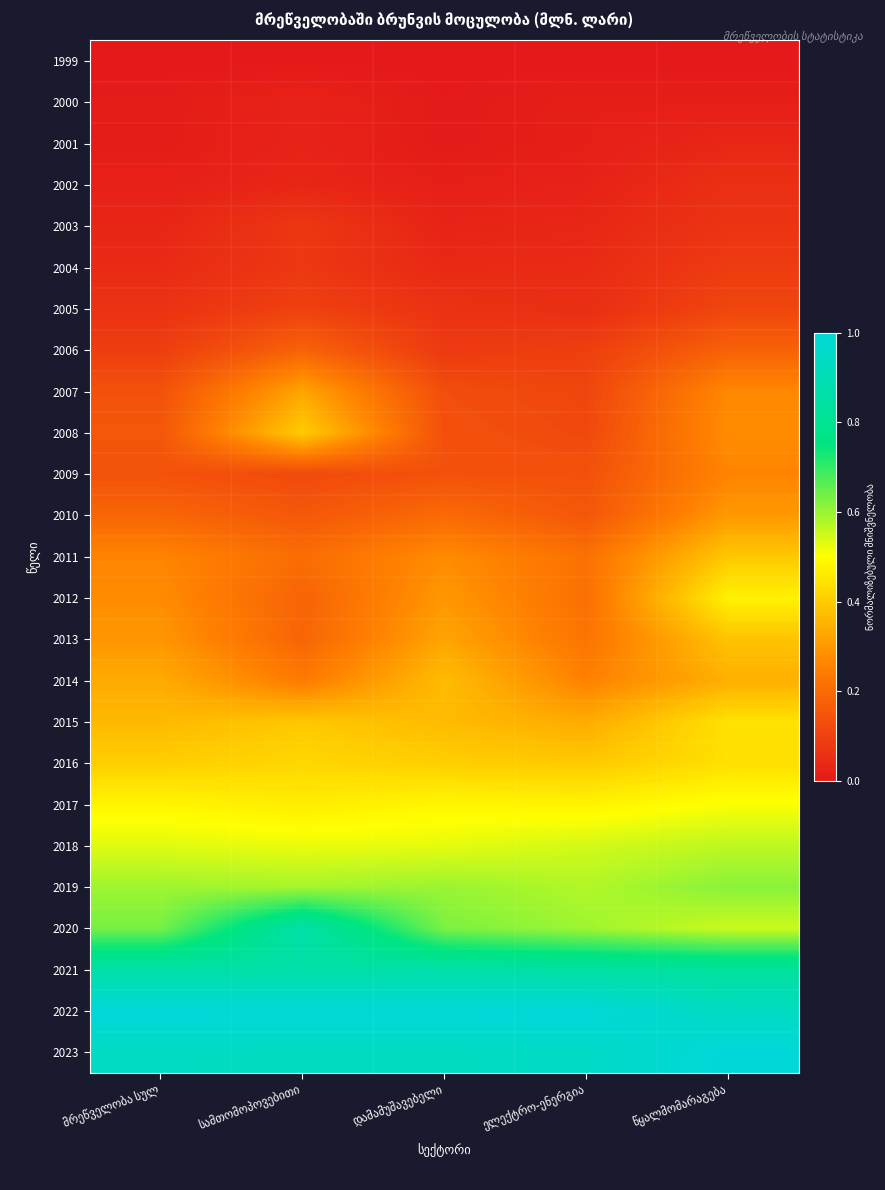

At which category is the sum across all series the highest?

წყალმომარაგება